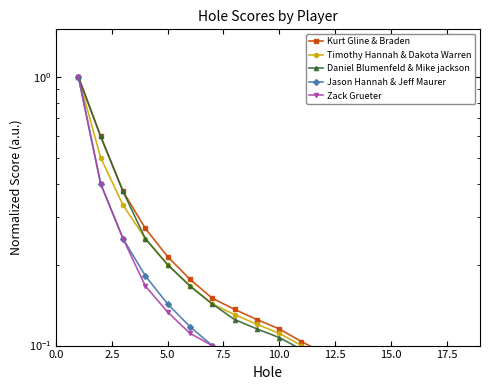

True or false: Kurt Gline & Braden and Daniel Blumenfeld & Mike jackson cross at least once.

False